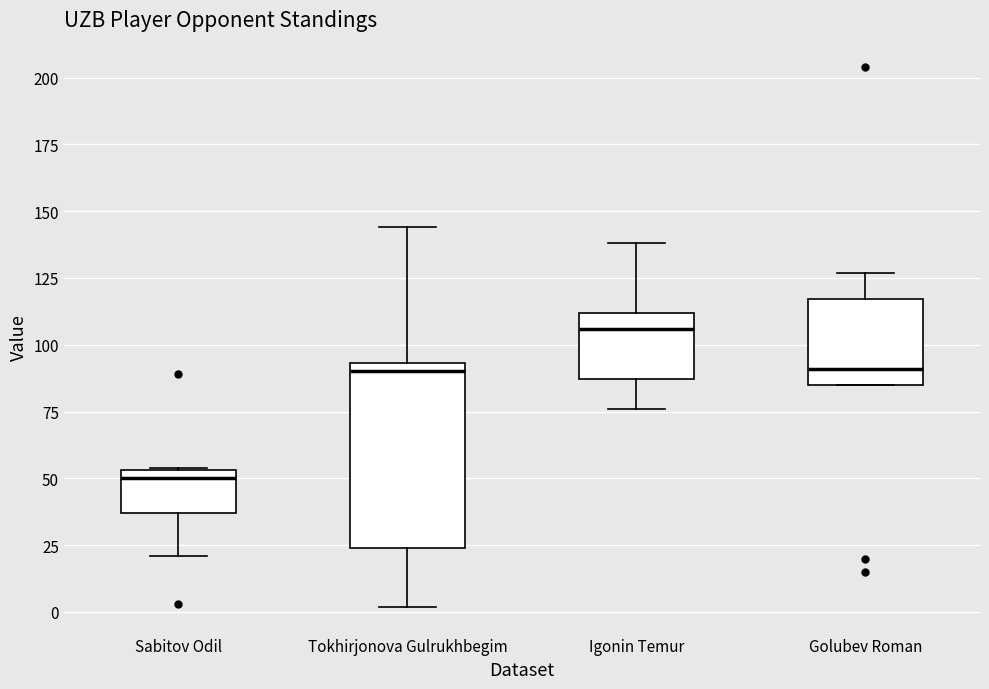

Reading left to right, read every box against the y-axis: the position of its median line, the range the box covers, and the ends of its whiskers. The values are not printed on the chart, so give them approximately, as read against the axis.

Sabitov Odil: median 50, box 35 to 55, whiskers 20 to 55
Tokhirjonova Gulrukhbegim: median 90, box 25 to 95, whiskers 0 to 145
Igonin Temur: median 105, box 85 to 110, whiskers 75 to 140
Golubev Roman: median 90, box 85 to 115, whiskers 85 to 125